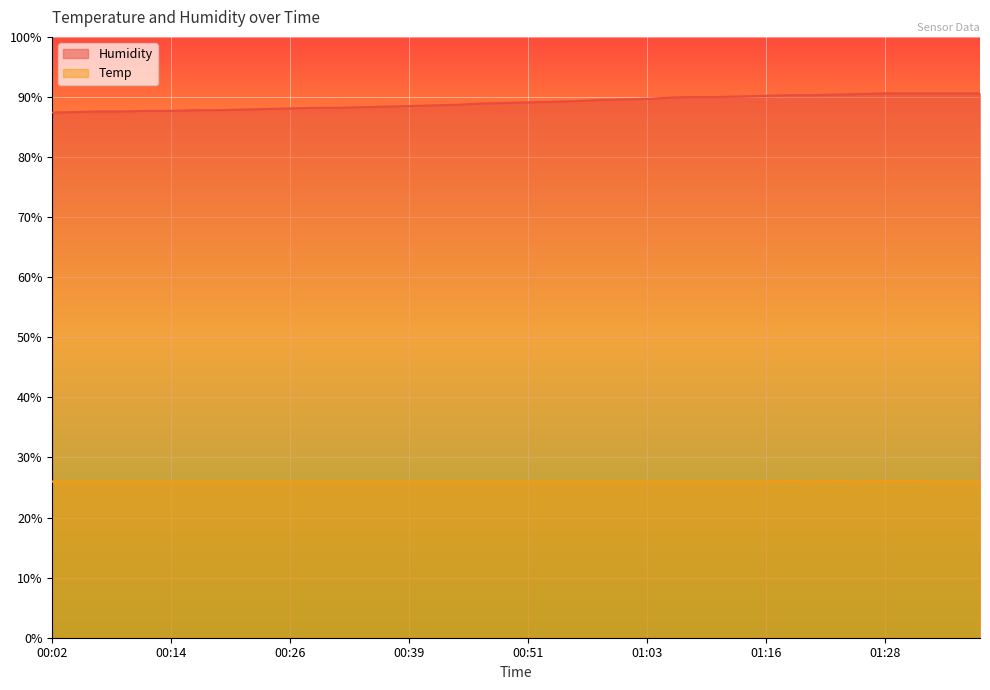

What is the sum of all Humidity values?

3563.0